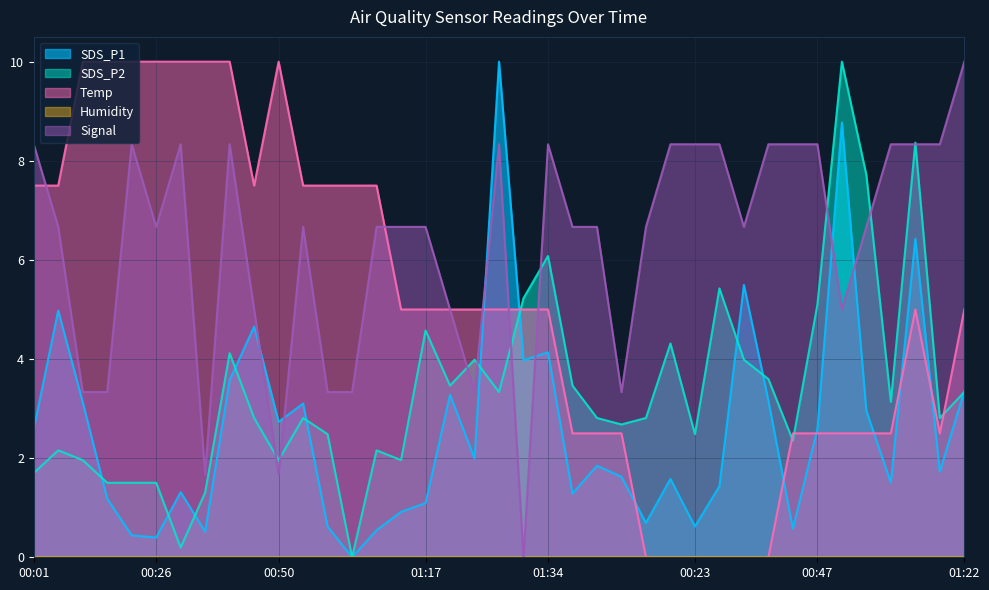

How many positive values does the SDS_P1 series have?

38